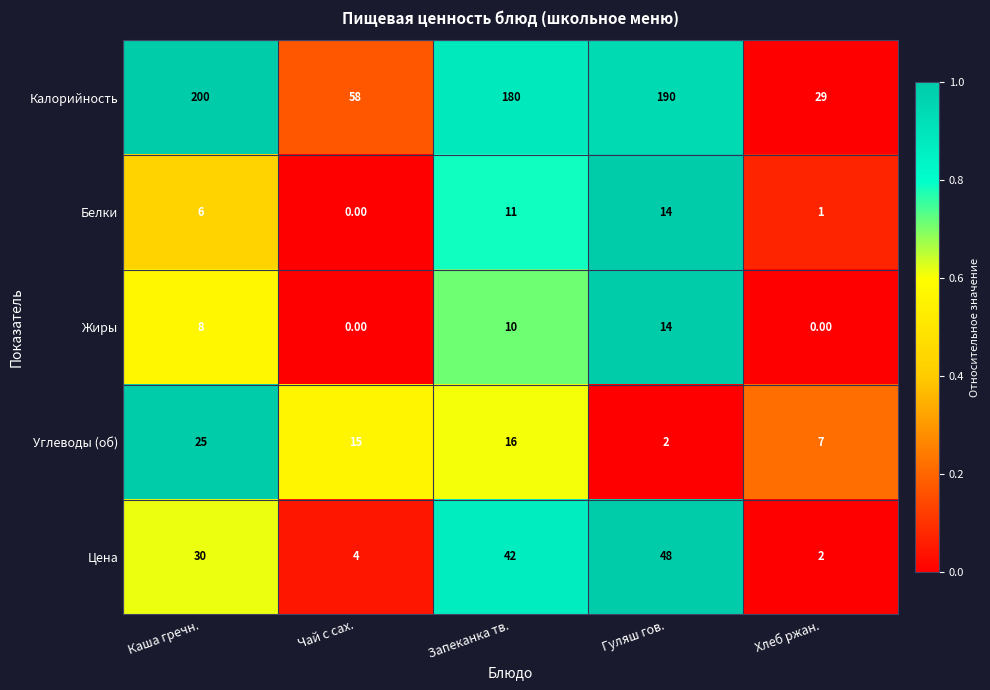

Where is Жиры nearest to the value 7?

Каша гречн.